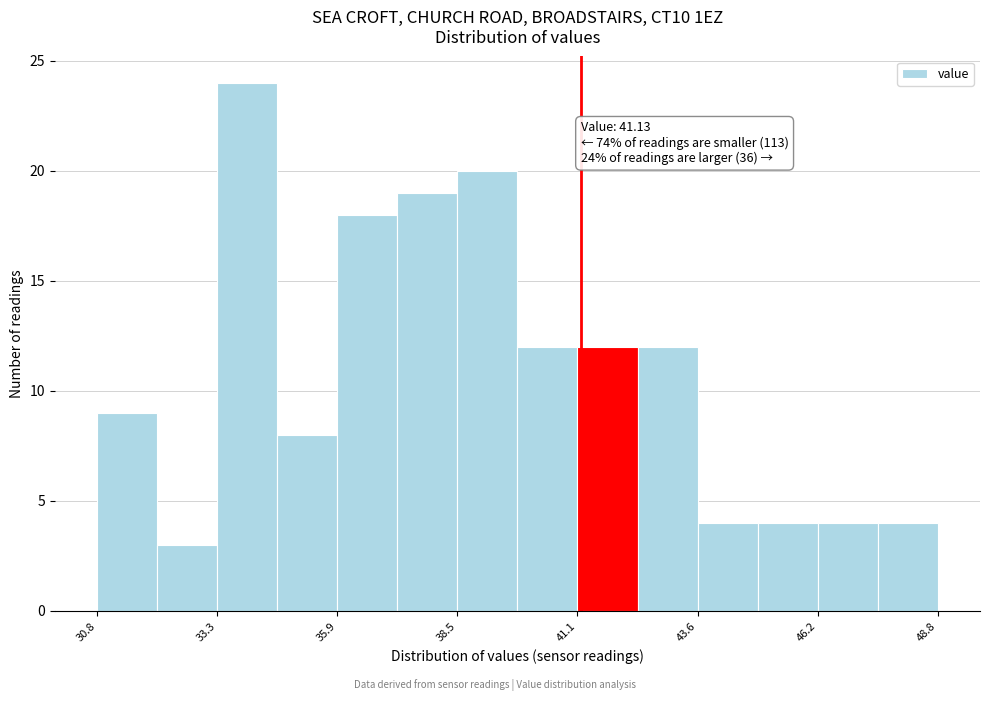

Around what value on the x-axis is the tallest bar? Give the approximate position of its centre, as read against the axis.

34.0